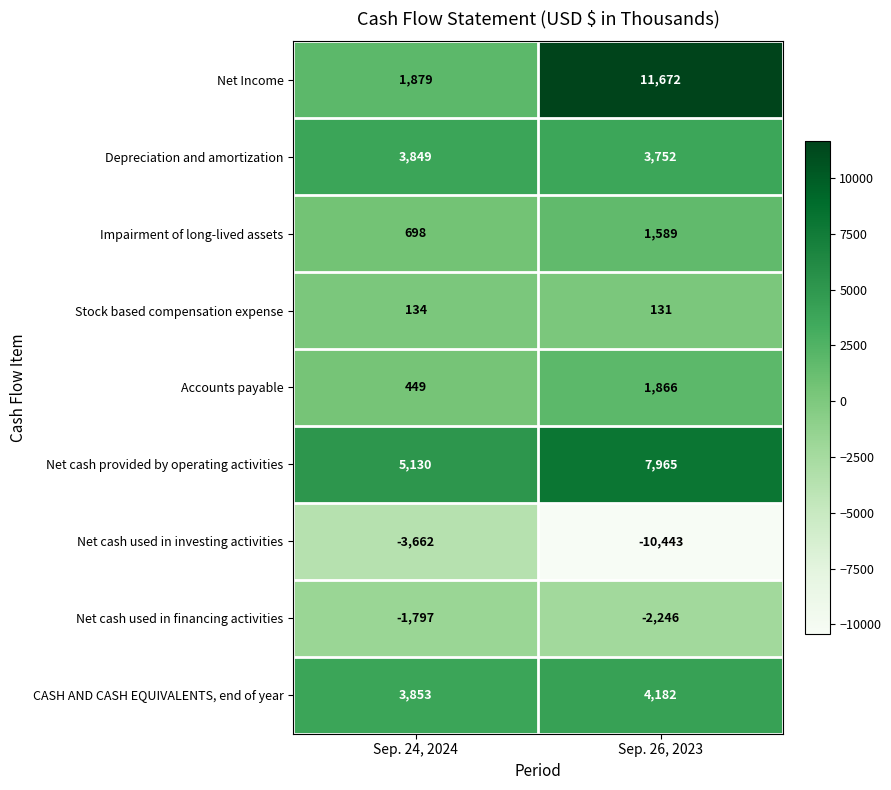

What is the sum of all Accounts payable values?

2315